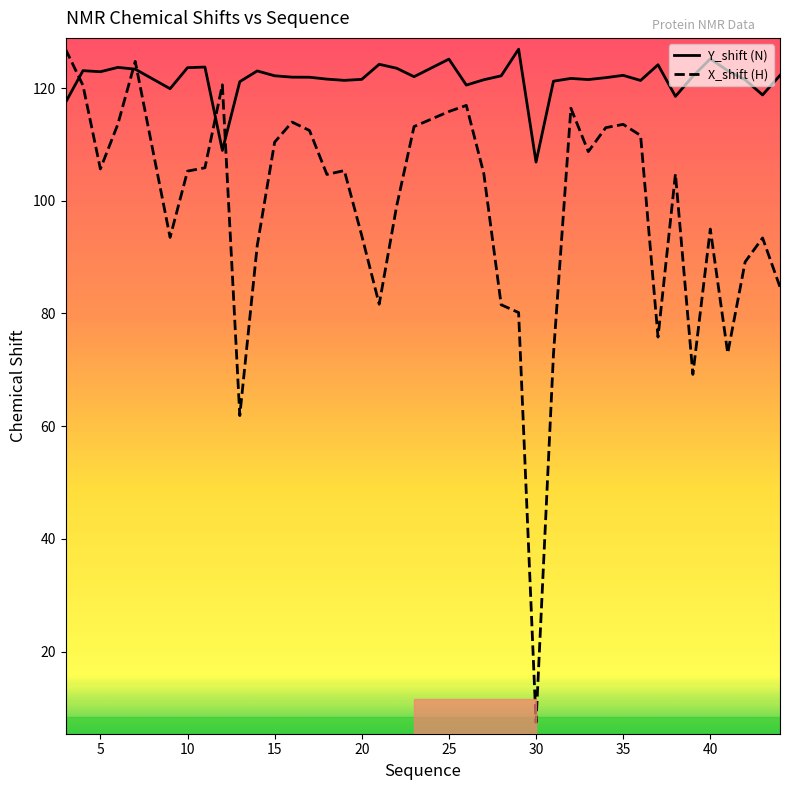

What is the maximum value shown in the chart?

126.9